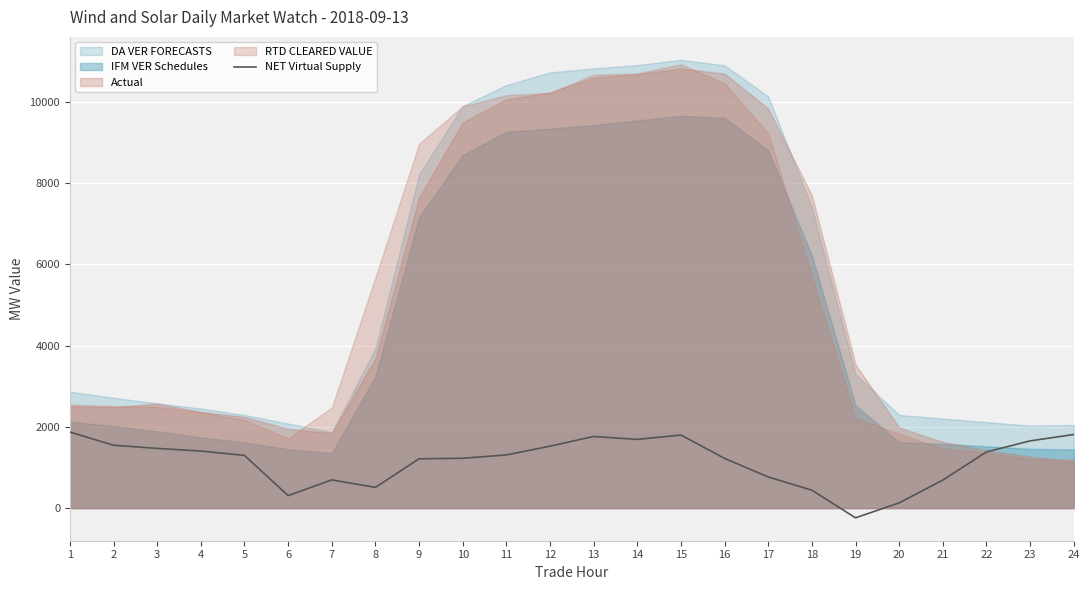

Which label corresponds to the largest value in the chart?

1